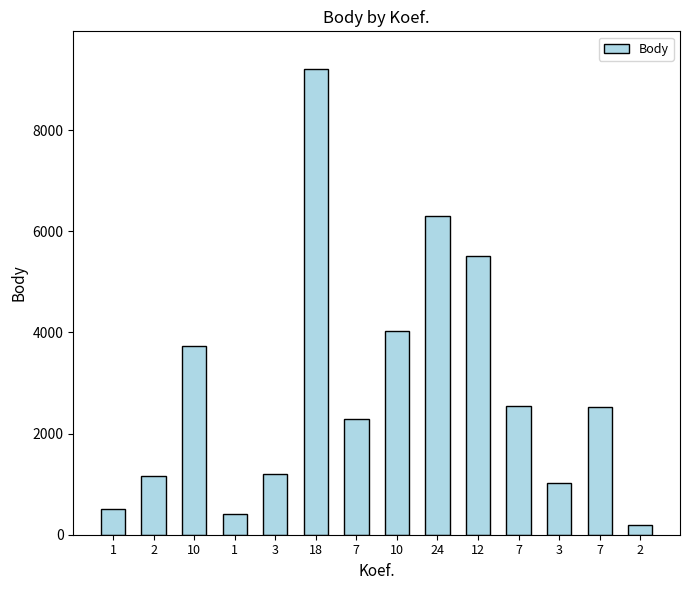

How many data points does each series have?

14